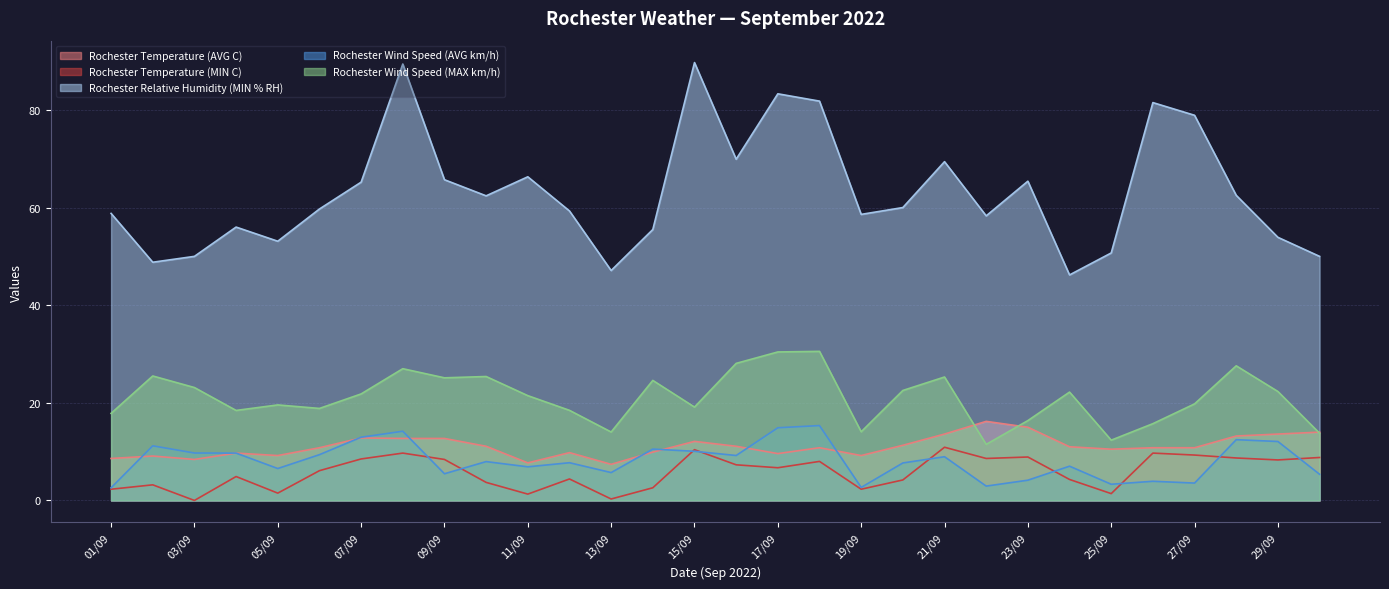

List the labels in order of Rochester Wind Speed (MAX km/h) value, smallest first.

22/09, 25/09, 30/09, 13/09, 19/09, 26/09, 23/09, 01/09, 04/09, 12/09, 06/09, 15/09, 05/09, 27/09, 11/09, 07/09, 24/09, 29/09, 20/09, 03/09, 14/09, 09/09, 21/09, 10/09, 02/09, 08/09, 28/09, 16/09, 17/09, 18/09